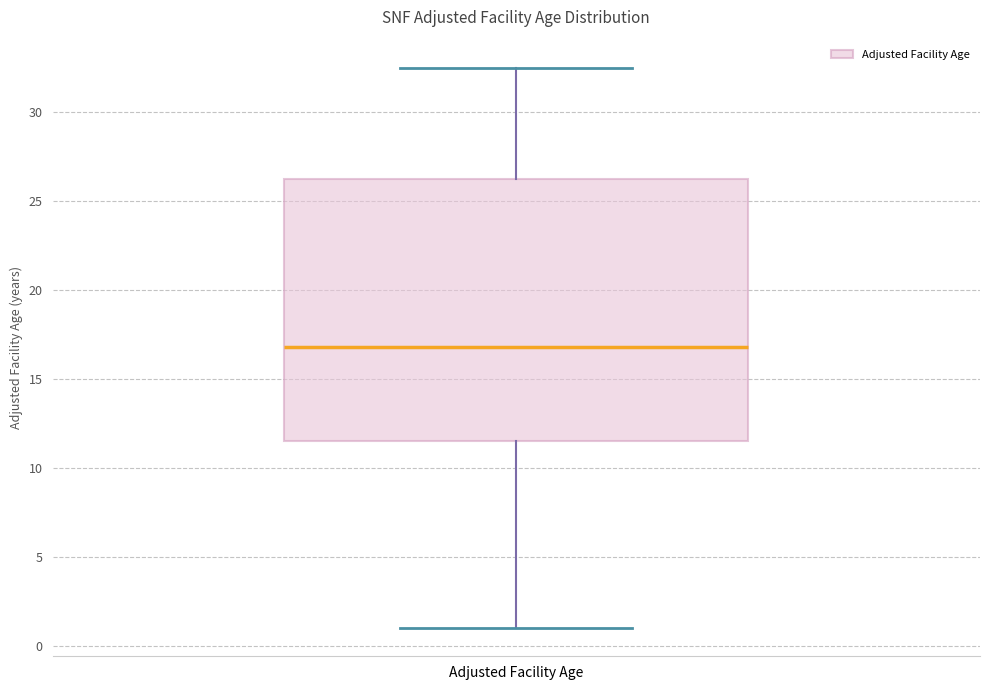

Read this box plot against the y-axis: the position of the median line, the range covered by the box, and the ends of both whiskers. The values are not printed on the chart, so give them approximately, as read against the axis.

median 17.0, box 11.5 to 26.0, whiskers 1.0 to 32.5